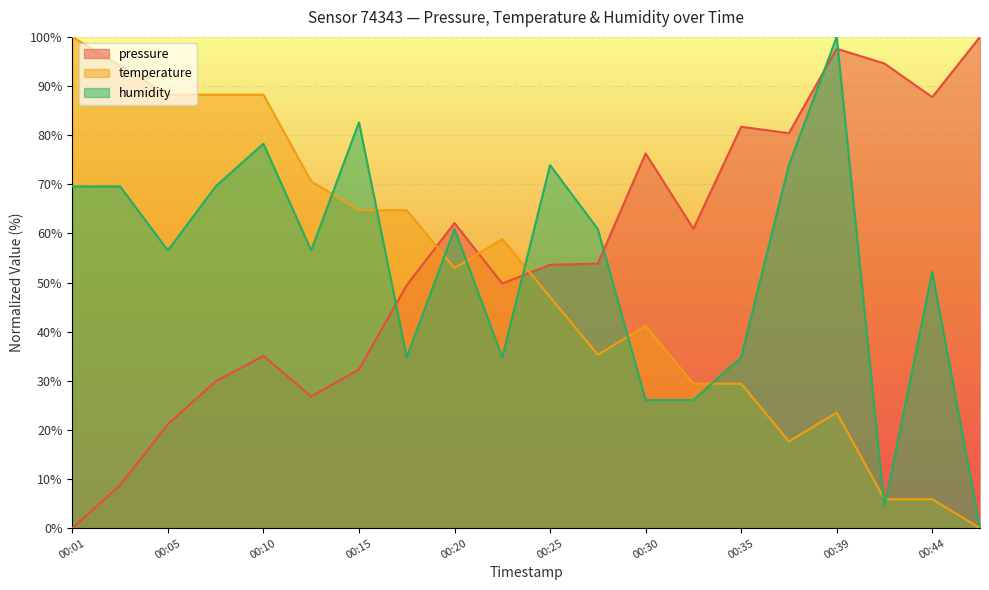

At which category does the chart reach its minimum across all series?

00:01